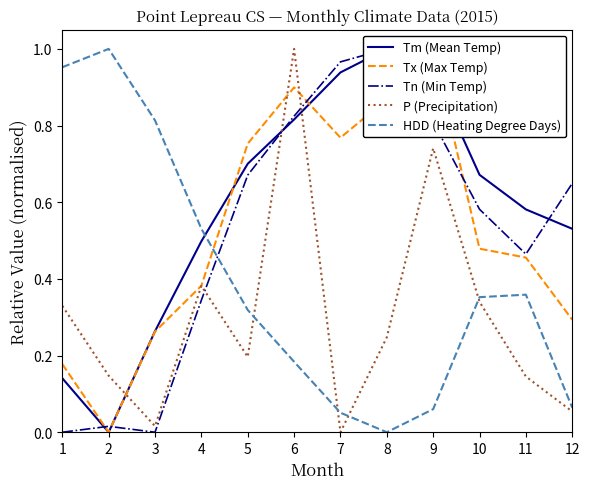

What is the sum of the HDD (Heating Degree Days) values at 2 and 6?

1.2